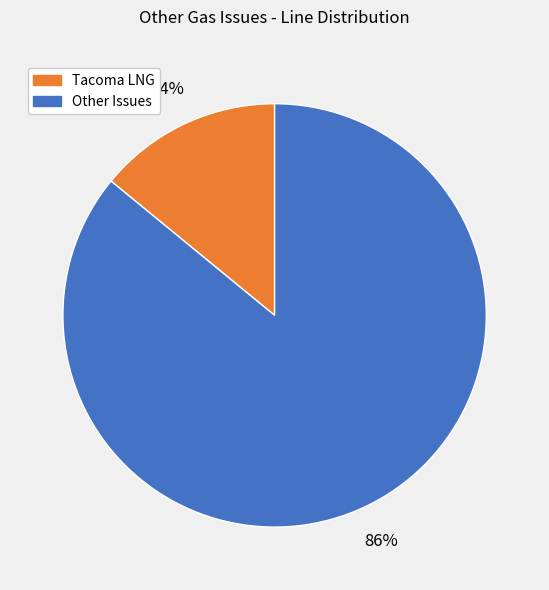

To the nearest percent, what is the difference between the largest and smallest slice percentages?

72%